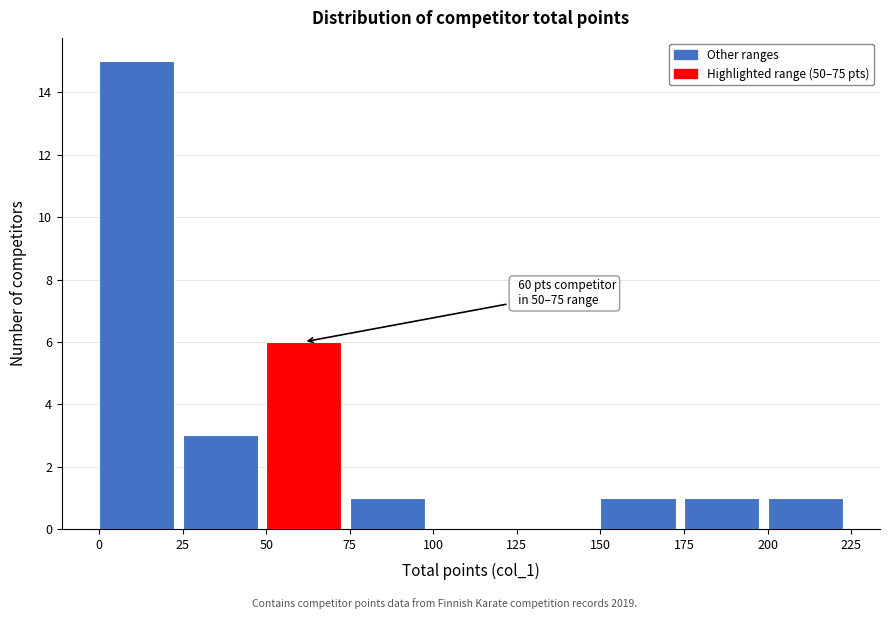

Which range on the x-axis has the tallest bar?

0 to 25